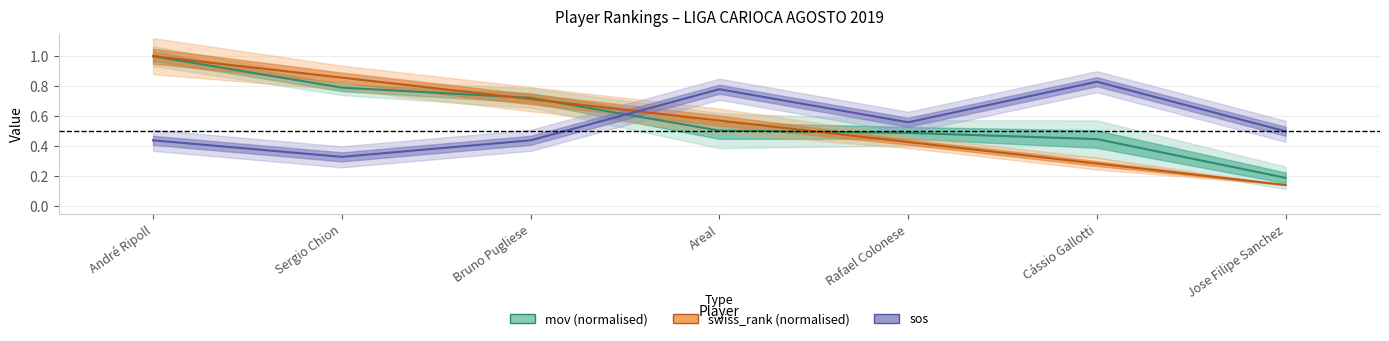

Reading right to left, what are all the values shown in this chart?

mov: 0.2	0.4	0.5	0.5	0.7	0.8	1.0
sos: 0.5	0.8	0.6	0.8	0.4	0.3	0.4
swiss_rank: 0.1	0.3	0.4	0.6	0.7	0.9	1.0